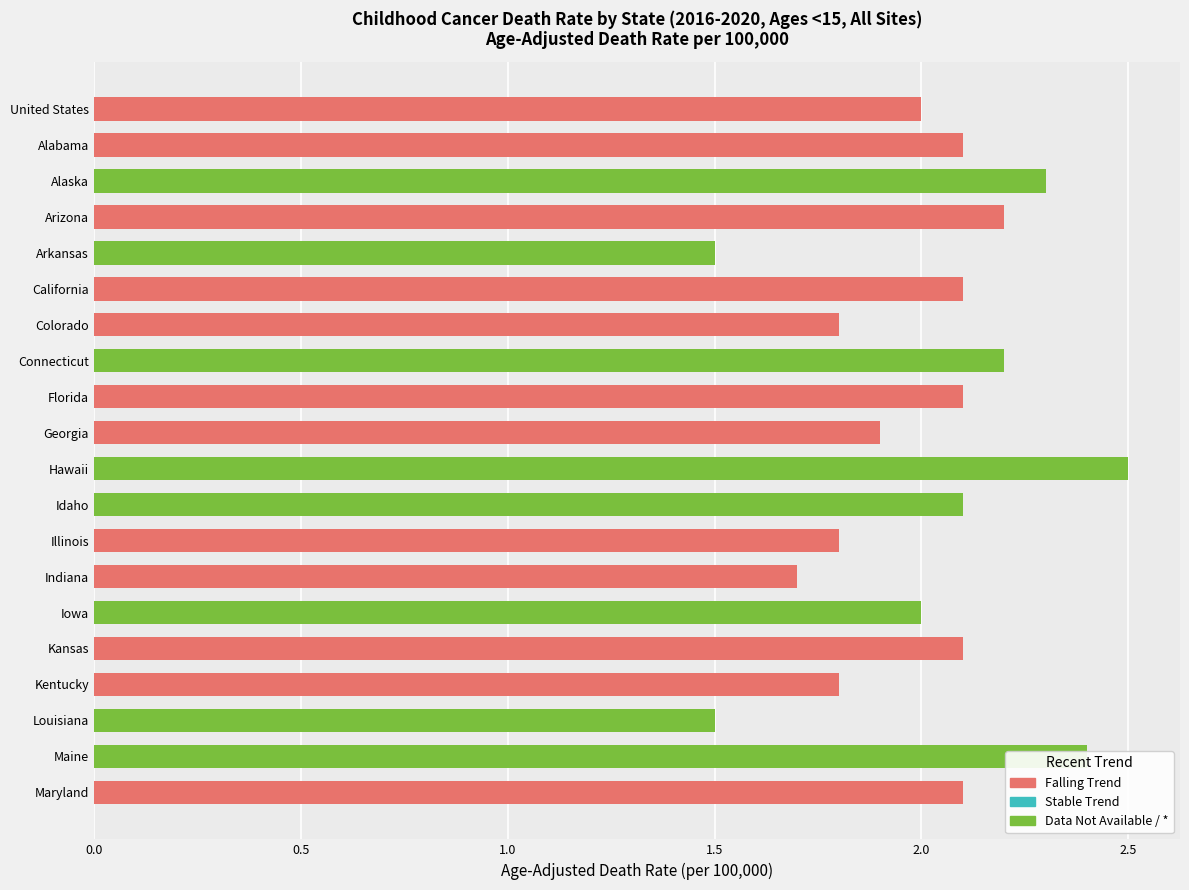

The Falling Trend series shows -1.3 at Iowa. True or false?

False